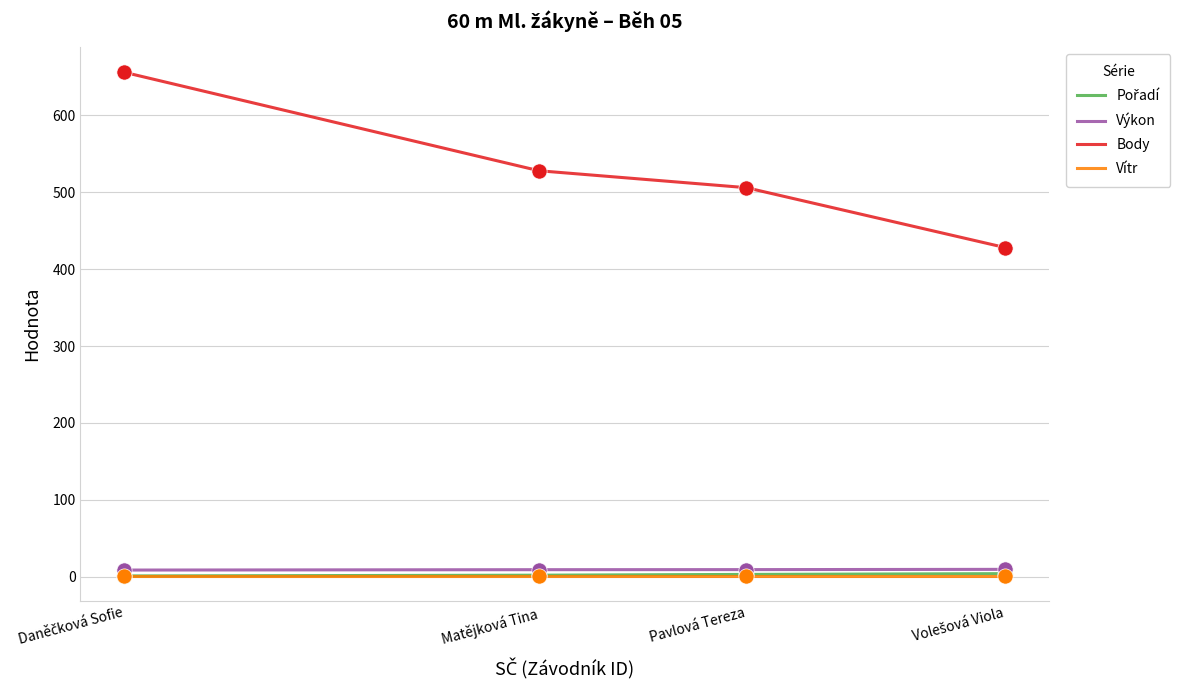

Which series has the largest total across all categories?

Body